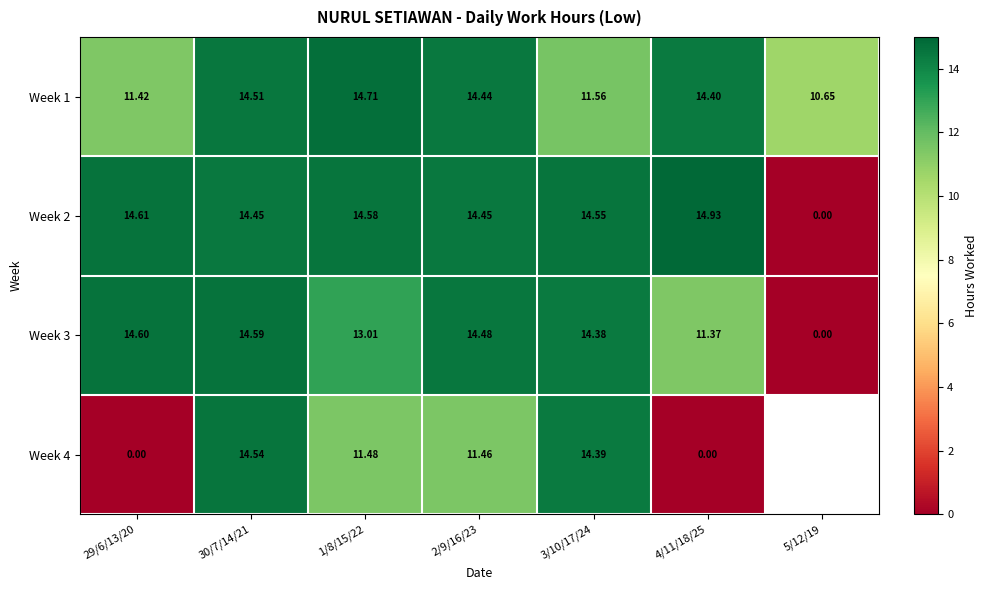

The Week 1 series shows 11.6 at 3/10/17/24. True or false?

True